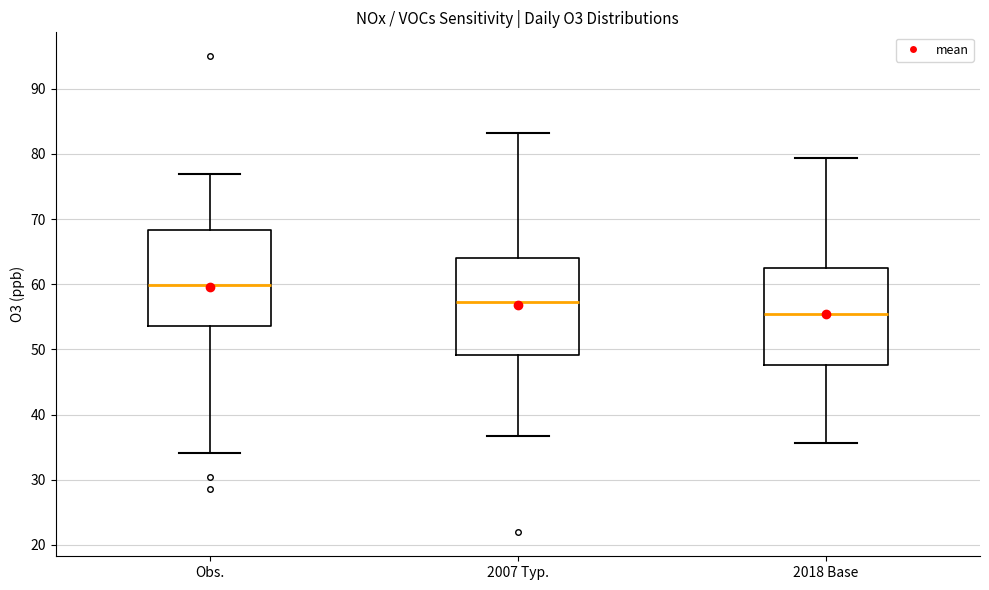

Where is the upper edge of the box for Obs. on the y-axis? The values are not printed on the chart, so give them approximately, as read against the axis.

68